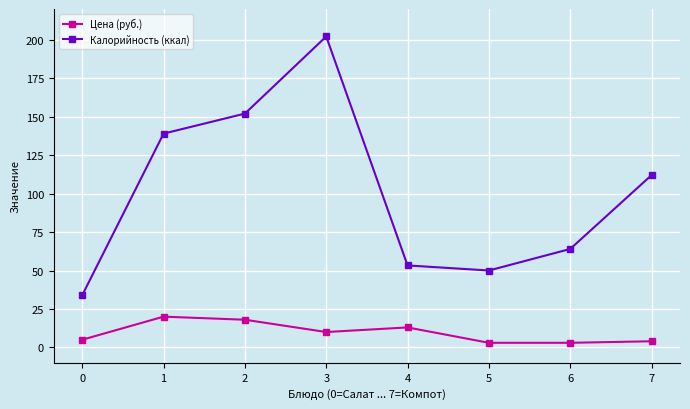

At which category does Цена (руб.) reach its first local valley?

3